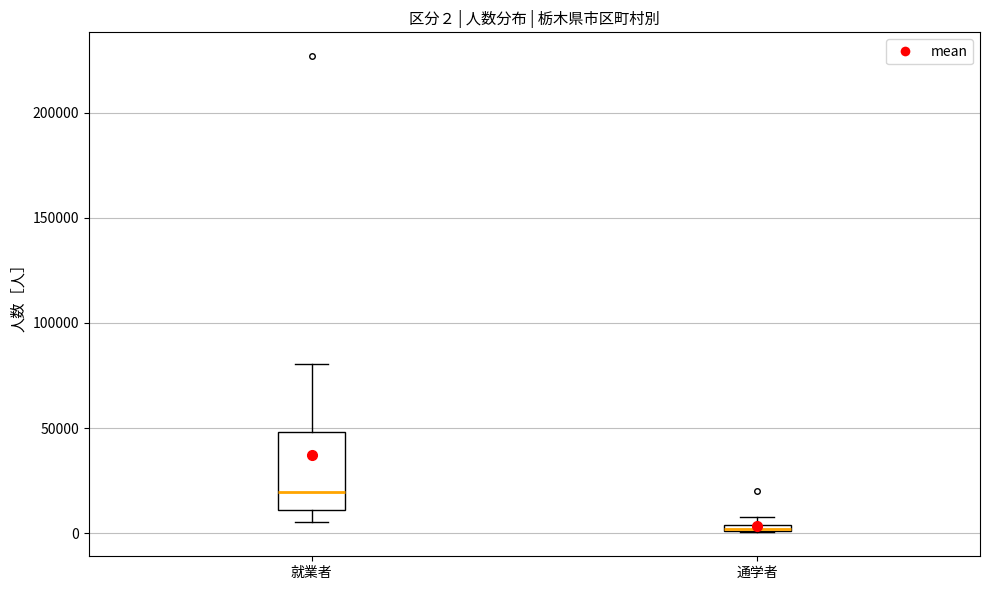

Which box is the tallest, from its lower edge to its upper edge?

就業者